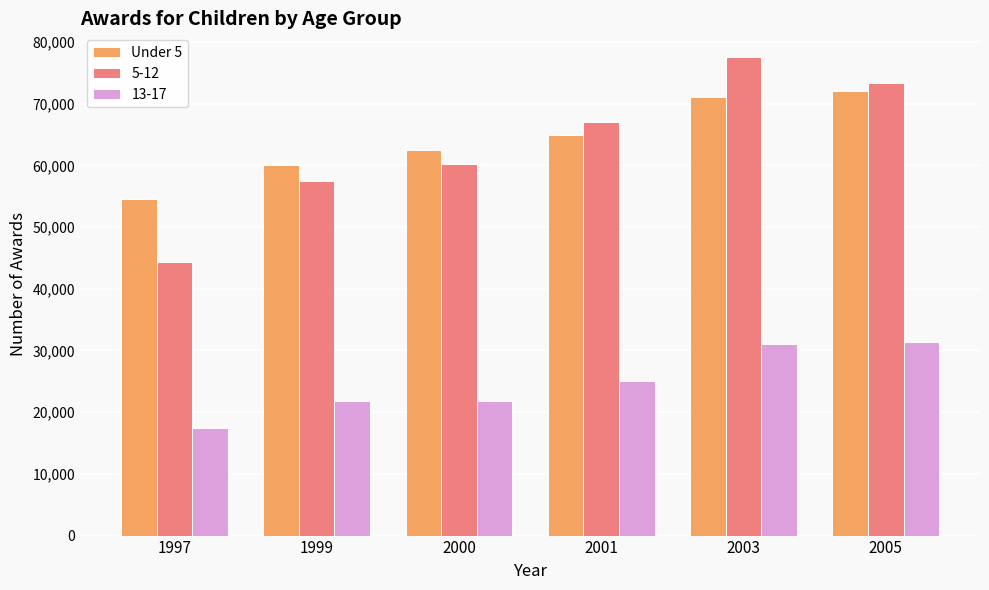

What is the sum of the 13-17 values at 1997 and 2001?

42560